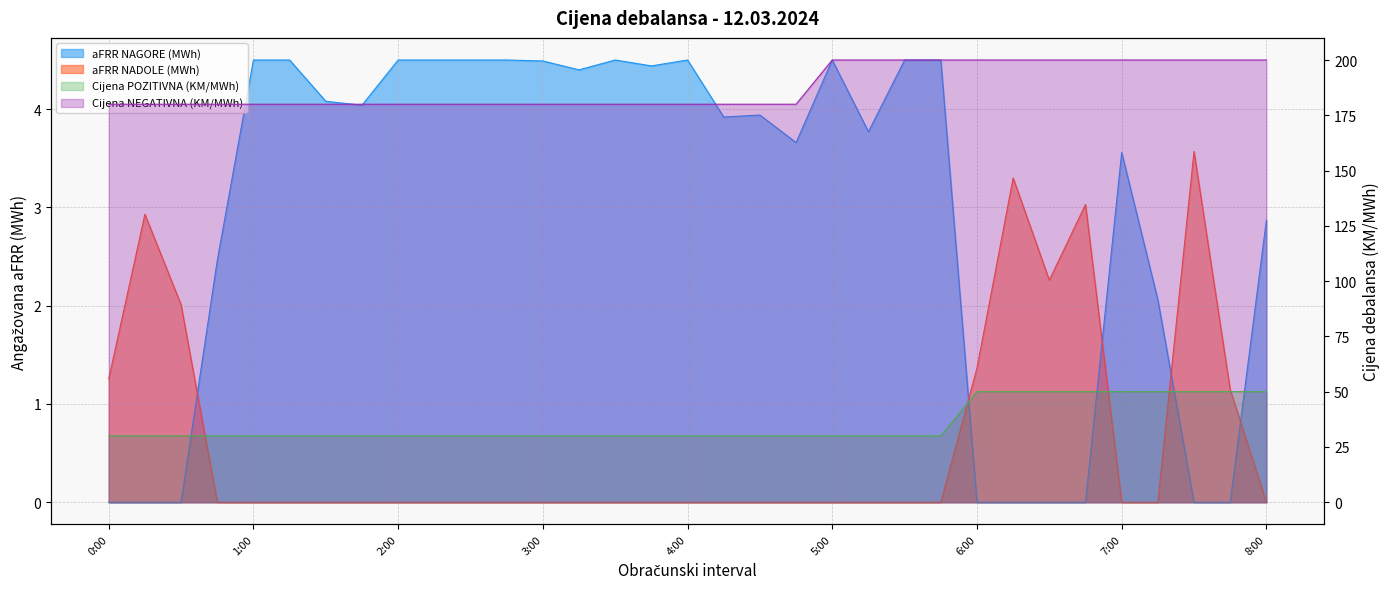

How many intersections are there between aFRR NAGORE (MWh) and aFRR NADOLE (MWh)?

5